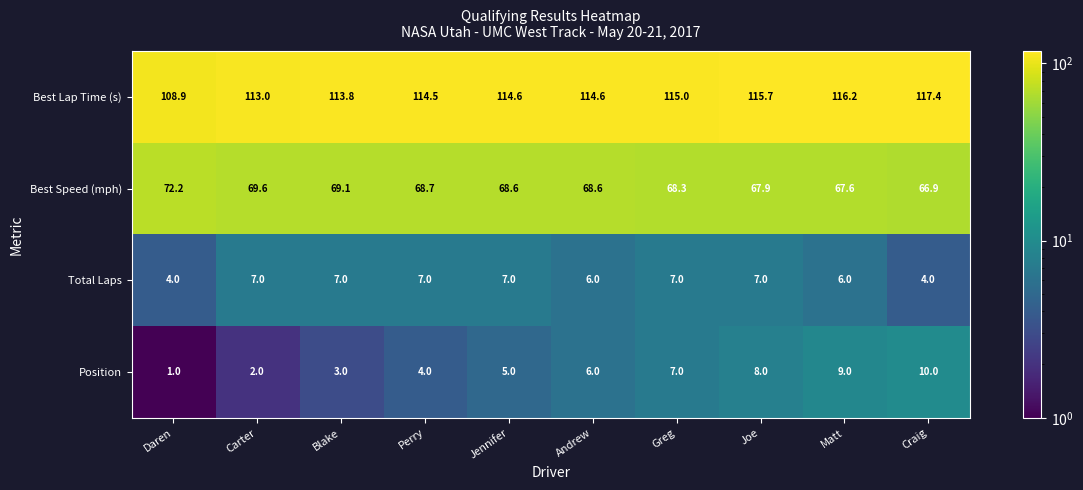

What is the difference between the maximum and minimum values in the Total Laps series?

3.0